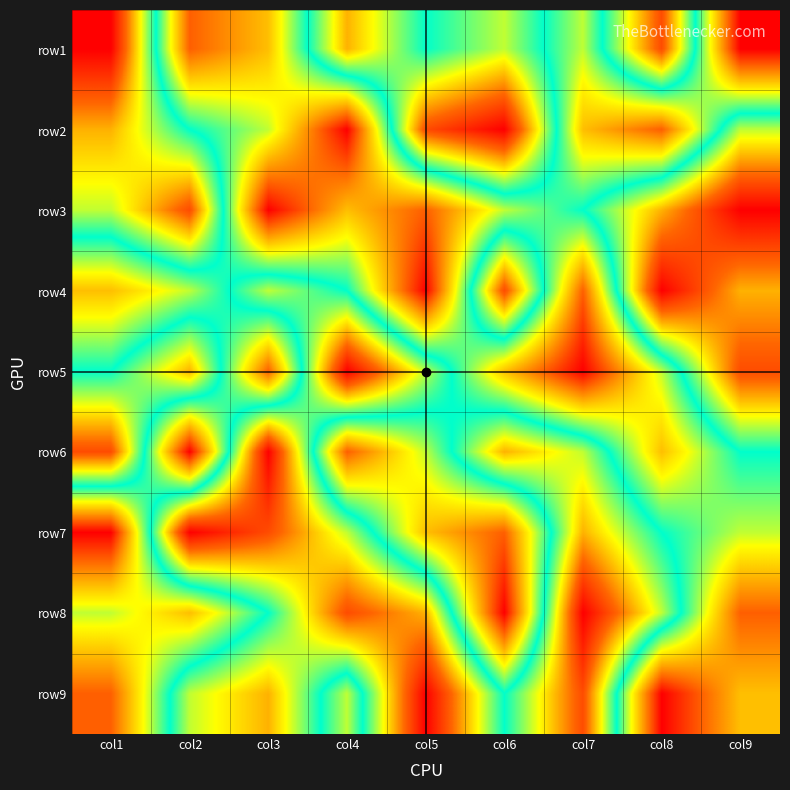

Between col5 and col7, which is larger?

col5